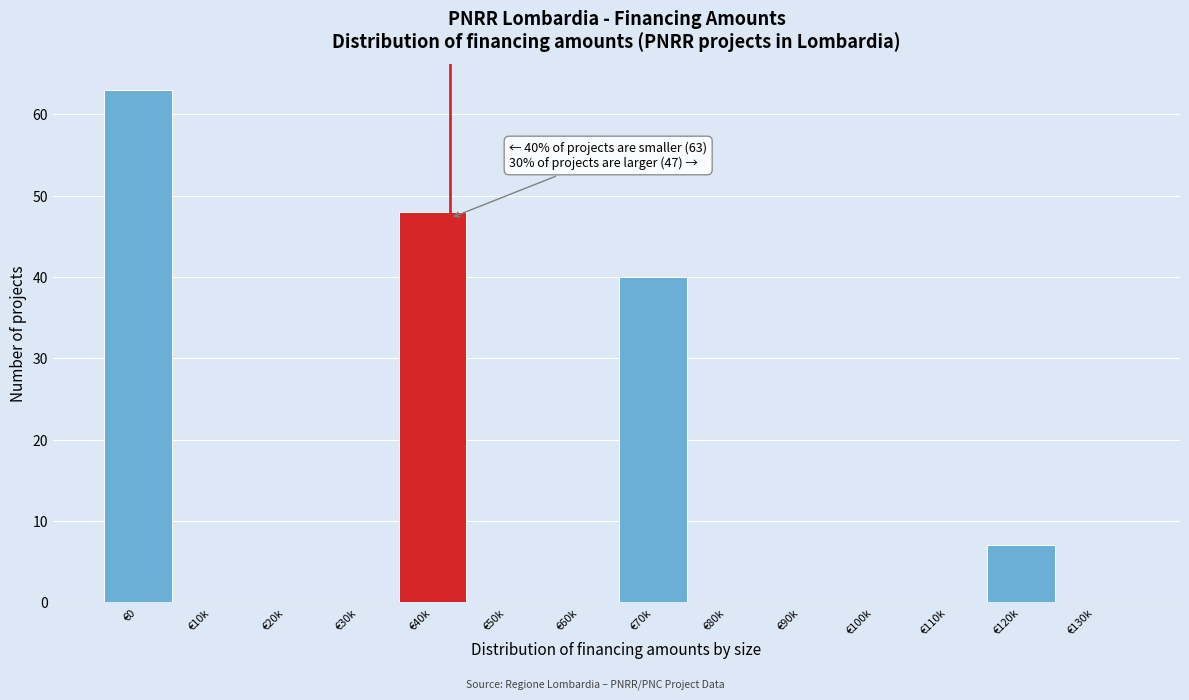

Reading left to right, list all the values displayed in this chart.

€0=63	€10k=0	€20k=0	€30k=0	€40k=48	€50k=0	€60k=0	€70k=40	€80k=0	€90k=0	€100k=0	€110k=0	€120k=7	€130k=0